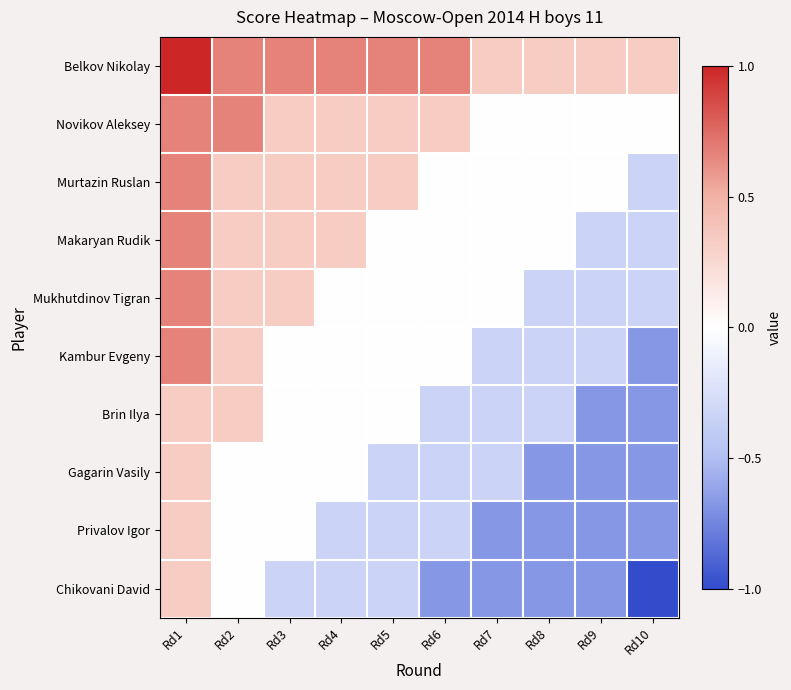

Reading left to right, transcribe all the data shown in this chart.

Belkov Nikolay: Rd1=1.0	Rd2=0.7	Rd3=0.7	Rd4=0.7	Rd5=0.7	Rd6=0.7	Rd7=0.3	Rd8=0.3	Rd9=0.3	Rd10=0.3
Novikov Aleksey: Rd1=0.7	Rd2=0.7	Rd3=0.3	Rd4=0.3	Rd5=0.3	Rd6=0.3	Rd7=0.0	Rd8=0.0	Rd9=0.0	Rd10=0.0
Murtazin Ruslan: Rd1=0.7	Rd2=0.3	Rd3=0.3	Rd4=0.3	Rd5=0.3	Rd6=0.0	Rd7=0.0	Rd8=0.0	Rd9=0.0	Rd10=-0.3
Makaryan Rudik: Rd1=0.7	Rd2=0.3	Rd3=0.3	Rd4=0.3	Rd5=0.0	Rd6=0.0	Rd7=0.0	Rd8=0.0	Rd9=-0.3	Rd10=-0.3
Mukhutdinov Tigran: Rd1=0.7	Rd2=0.3	Rd3=0.3	Rd4=0.0	Rd5=0.0	Rd6=0.0	Rd7=0.0	Rd8=-0.3	Rd9=-0.3	Rd10=-0.3
Kambur Evgeny: Rd1=0.7	Rd2=0.3	Rd3=0.0	Rd4=0.0	Rd5=0.0	Rd6=0.0	Rd7=-0.3	Rd8=-0.3	Rd9=-0.3	Rd10=-0.7
Brin Ilya: Rd1=0.3	Rd2=0.3	Rd3=0.0	Rd4=0.0	Rd5=0.0	Rd6=-0.3	Rd7=-0.3	Rd8=-0.3	Rd9=-0.7	Rd10=-0.7
Gagarin Vasily: Rd1=0.3	Rd2=0.0	Rd3=0.0	Rd4=0.0	Rd5=-0.3	Rd6=-0.3	Rd7=-0.3	Rd8=-0.7	Rd9=-0.7	Rd10=-0.7
Privalov Igor: Rd1=0.3	Rd2=0.0	Rd3=0.0	Rd4=-0.3	Rd5=-0.3	Rd6=-0.3	Rd7=-0.7	Rd8=-0.7	Rd9=-0.7	Rd10=-0.7
Chikovani David: Rd1=0.3	Rd2=0.0	Rd3=-0.3	Rd4=-0.3	Rd5=-0.3	Rd6=-0.7	Rd7=-0.7	Rd8=-0.7	Rd9=-0.7	Rd10=-1.0